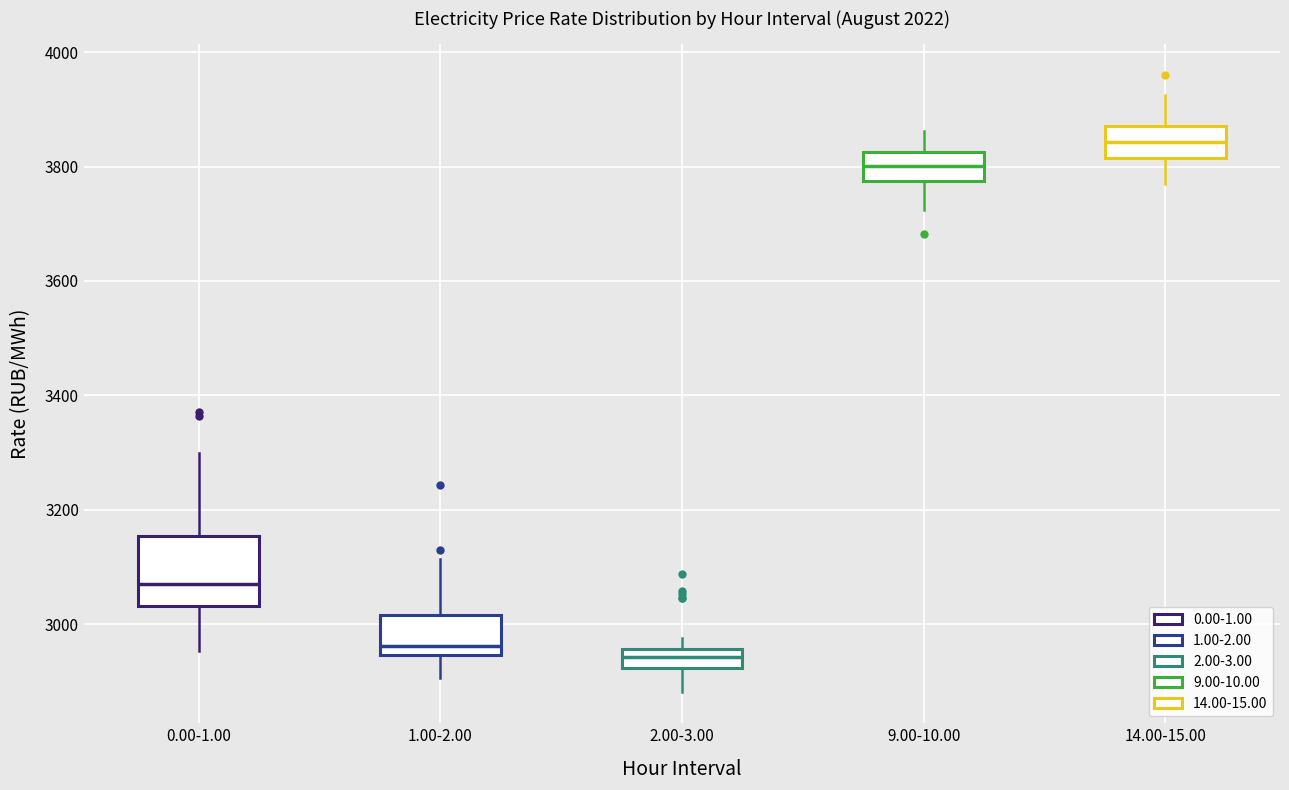

Reading left to right, transcribe this box plot: for each box, give where its median line is, the range the box spans, and where its two whiskers end, as read against the y-axis. The values are not printed on the chart, so give them approximately, as read against the axis.

0.00-1.00: median 3080, box 3040 to 3160, whiskers 2960 to 3300
1.00-2.00: median 2960, box 2940 to 3020, whiskers 2900 to 3120
2.00-3.00: median 2940, box 2920 to 2960, whiskers 2880 to 2980
9.00-10.00: median 3800, box 3780 to 3820, whiskers 3720 to 3860
14.00-15.00: median 3840, box 3820 to 3880, whiskers 3760 to 3920